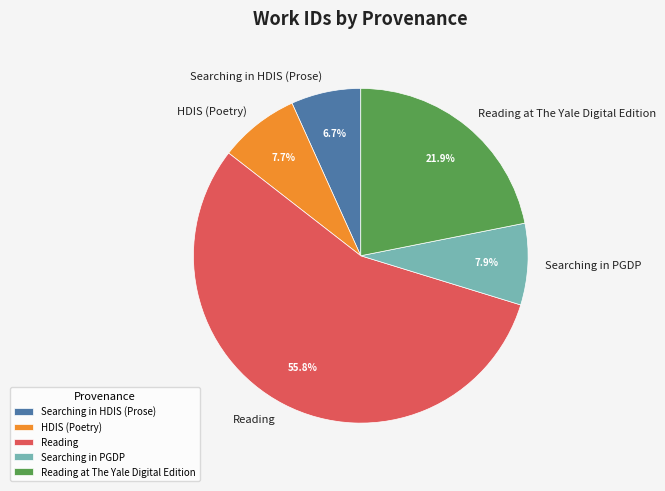

True or false: HDIS (Poetry) accounts for 8% of the total.

True